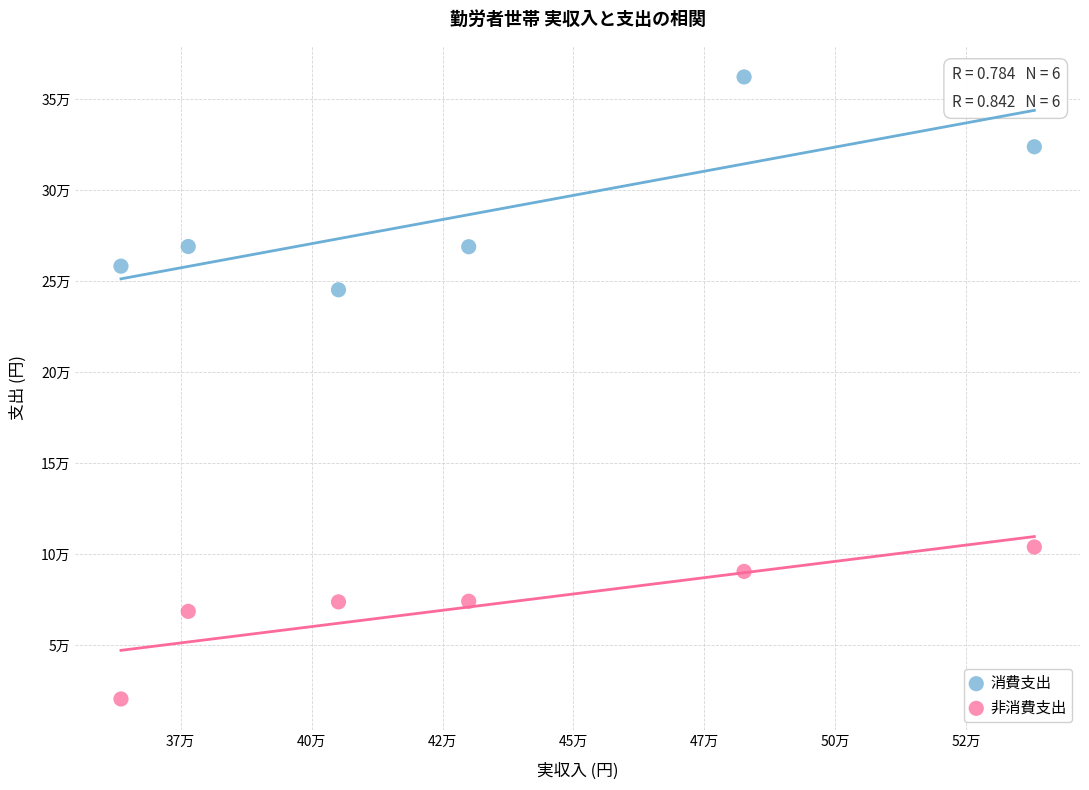

Which series reaches the minimum Y coordinate?

非消費支出